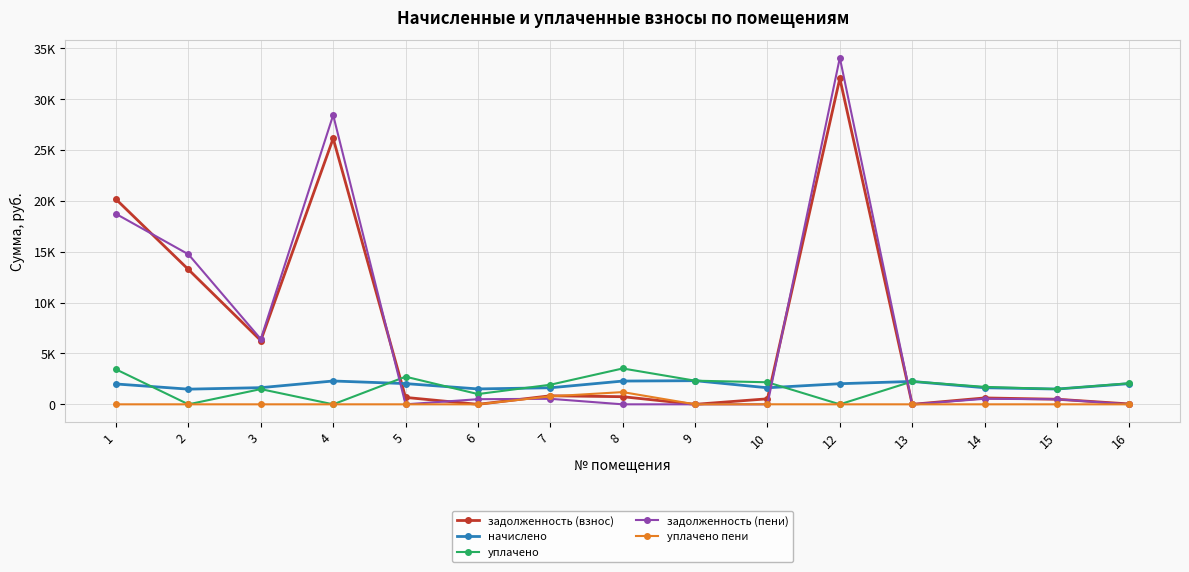

Between 1 and 15, which series saw the biggest shift?

задолженность (взнос)